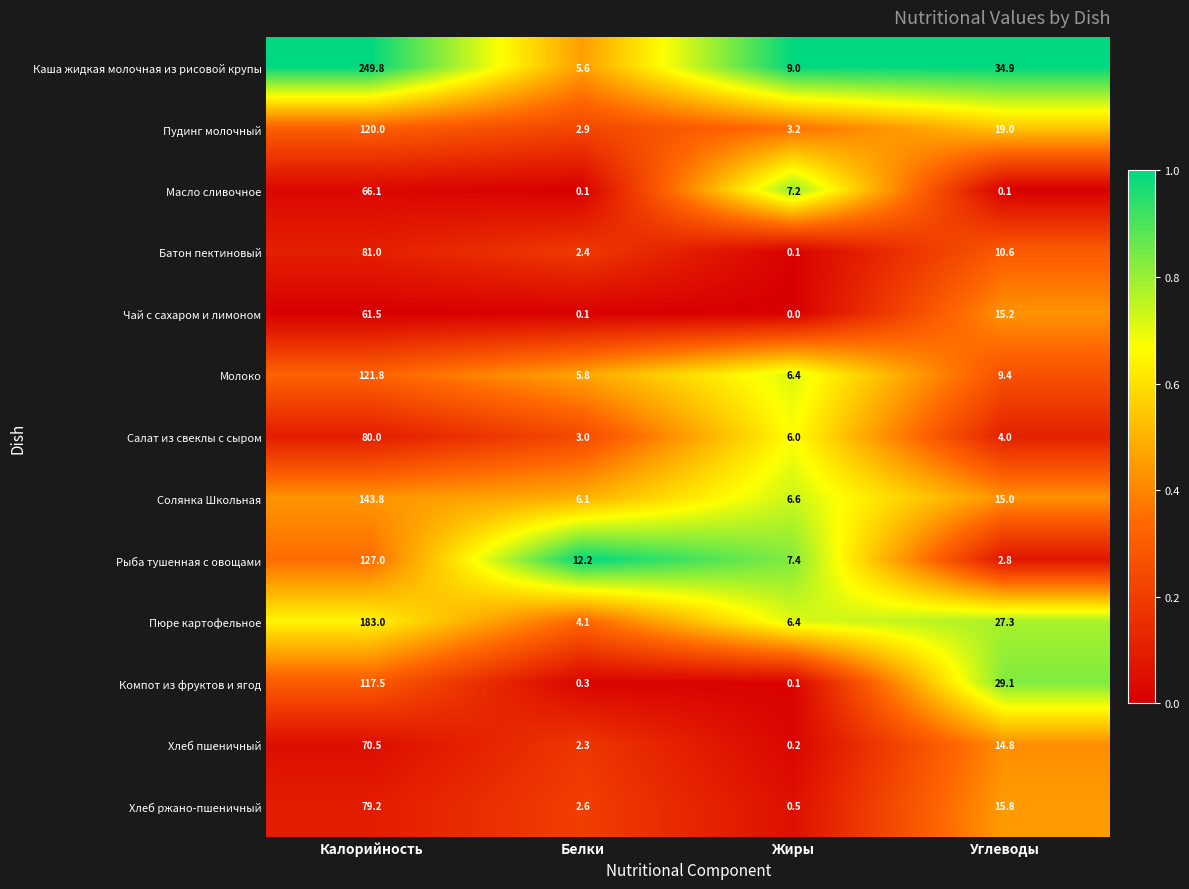

What is the spread (max minus min) of values at Белки?

12.1